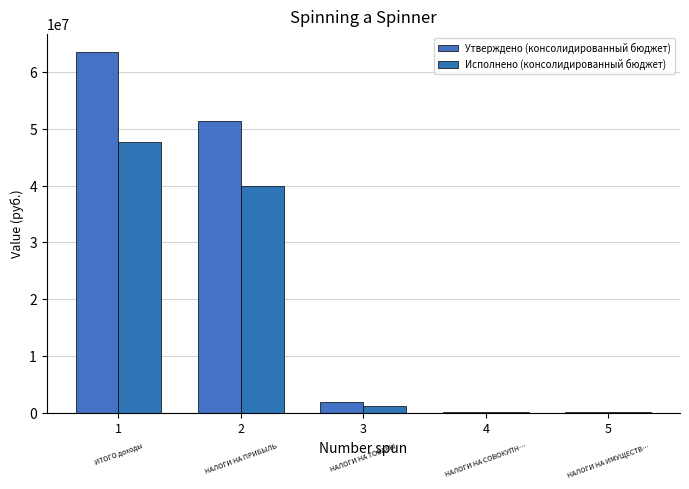

Does the chart contain stacked bars?

No